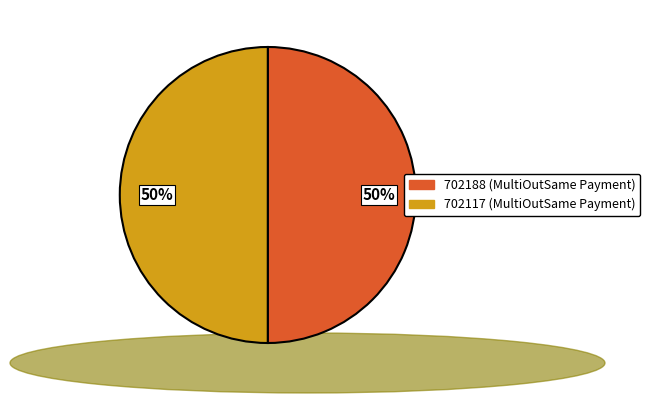

How many segments does this pie chart have?

2